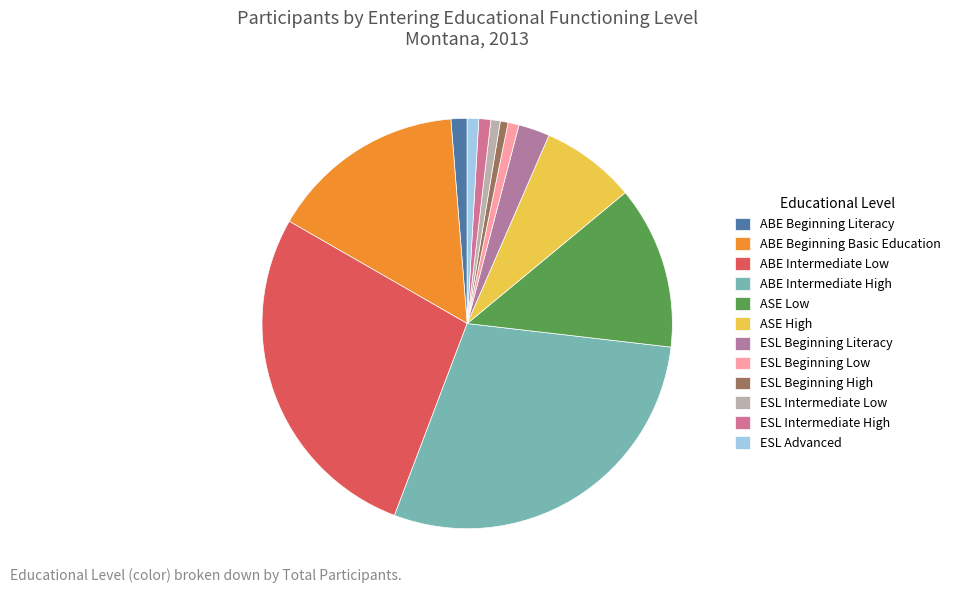

Which slice is the largest?

ABE Intermediate High